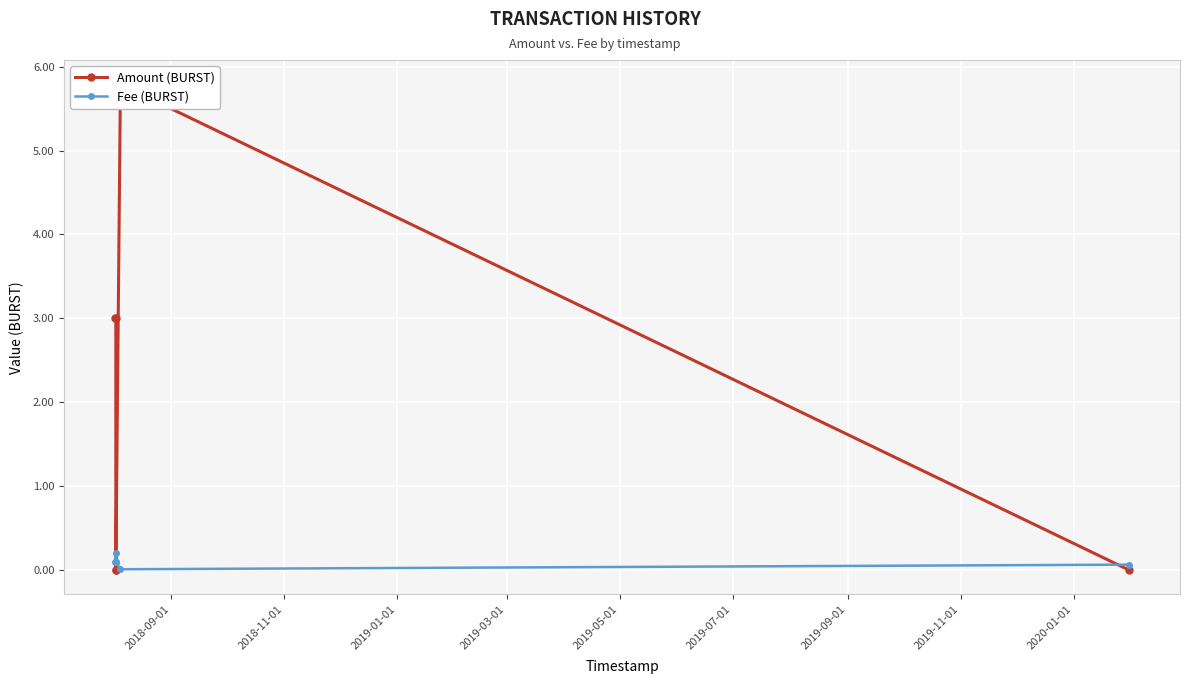

True or false: Fee (BURST) and Amount (BURST) intersect in this chart.

True